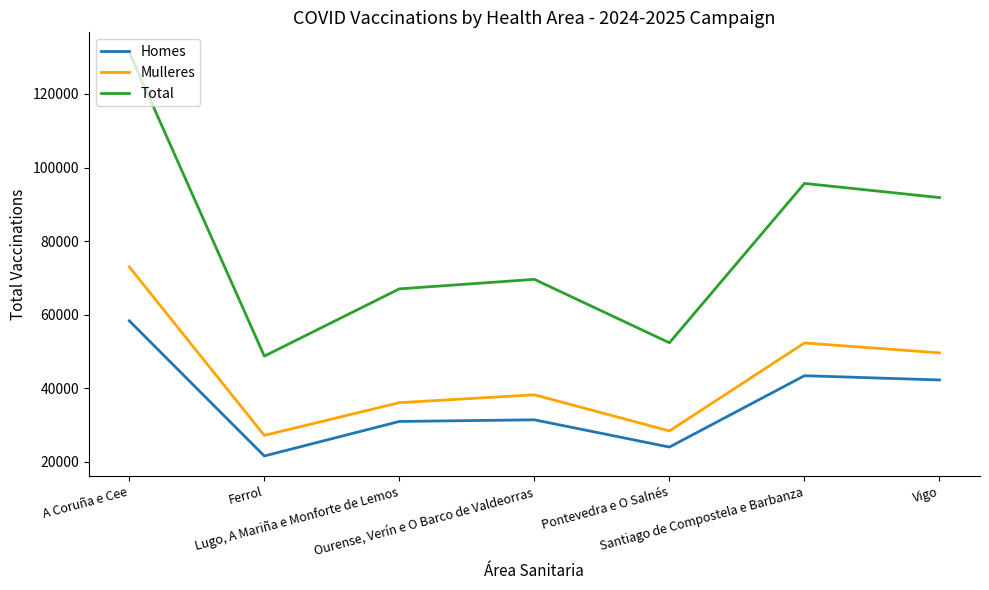

List the series in order of their peak value, lowest first.

Homes, Mulleres, Total